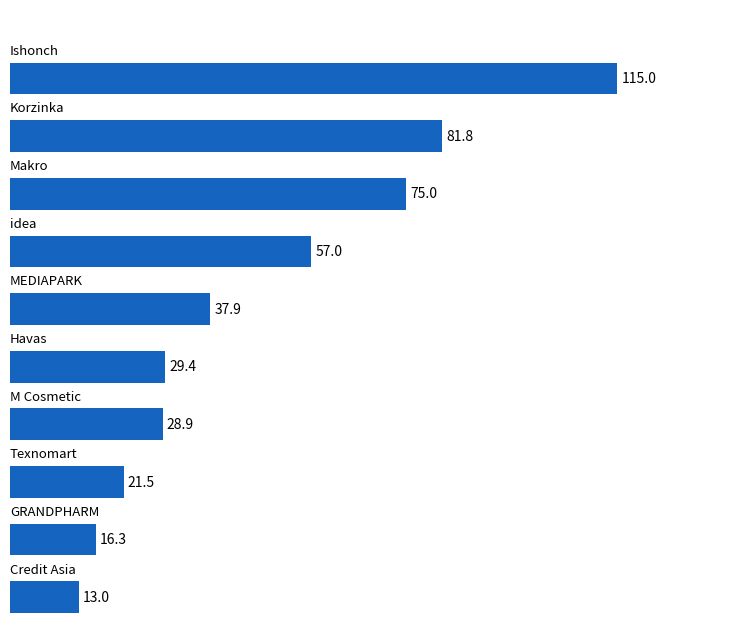

What is the smallest value displayed?

13.0